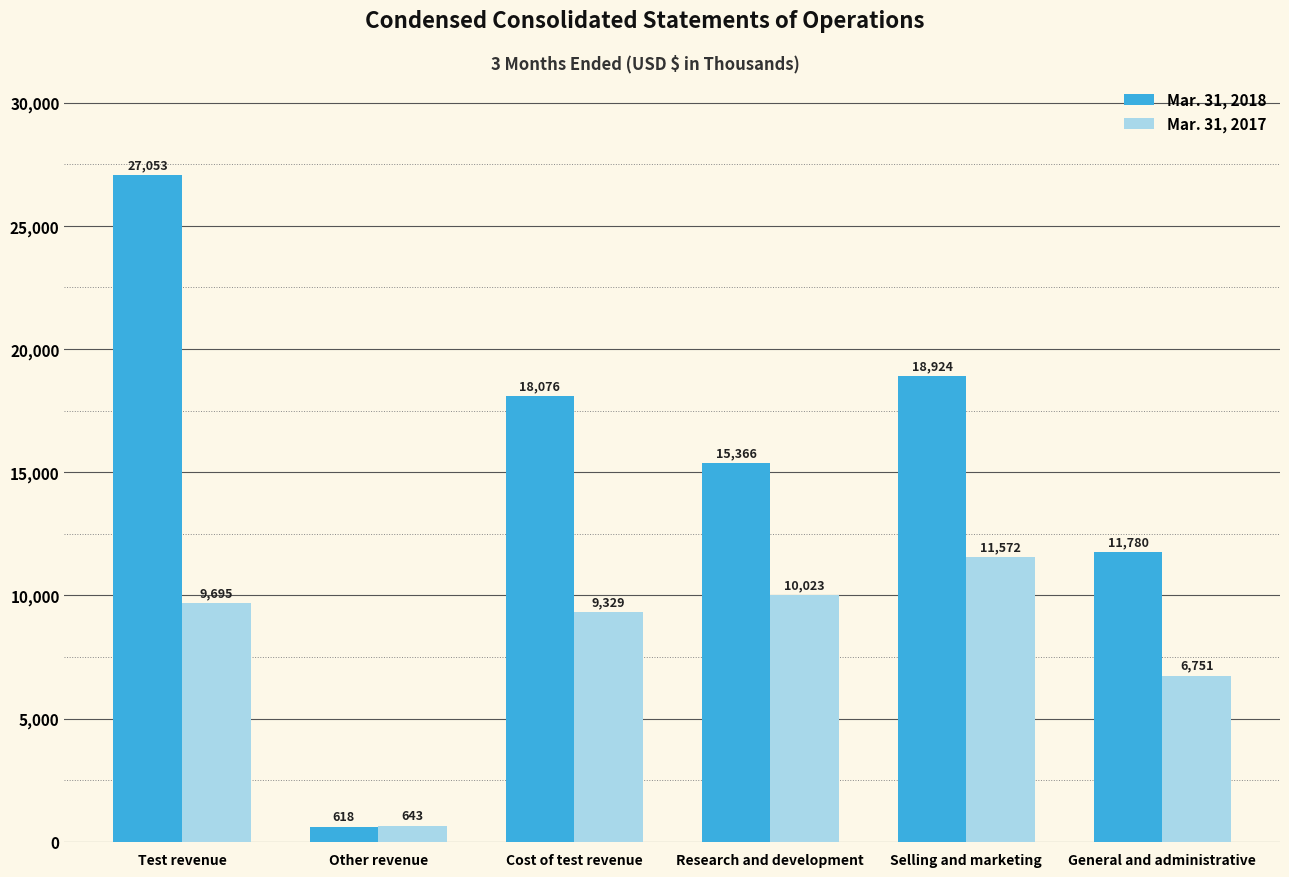

At which category is the sum across all series the highest?

Test revenue